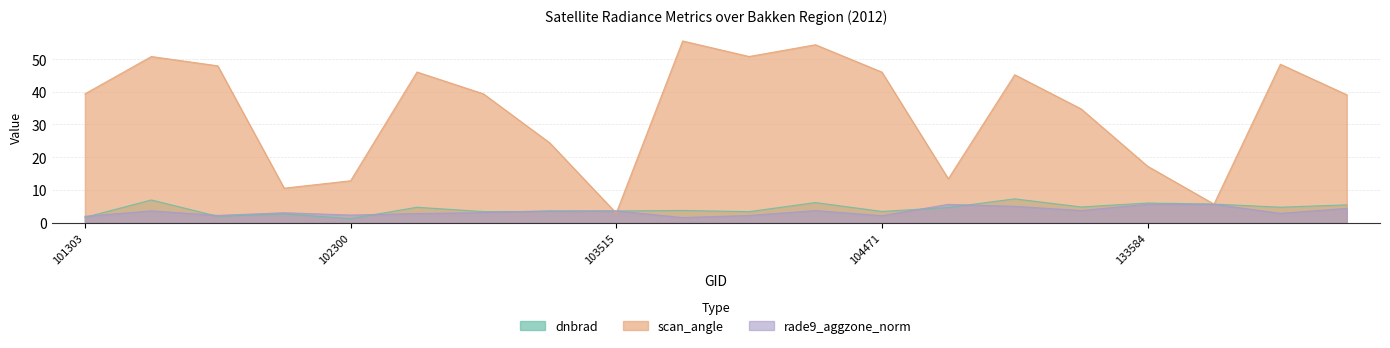

What is the difference between the second highest and second lowest values in the rade9_aggzone_norm series?

3.7